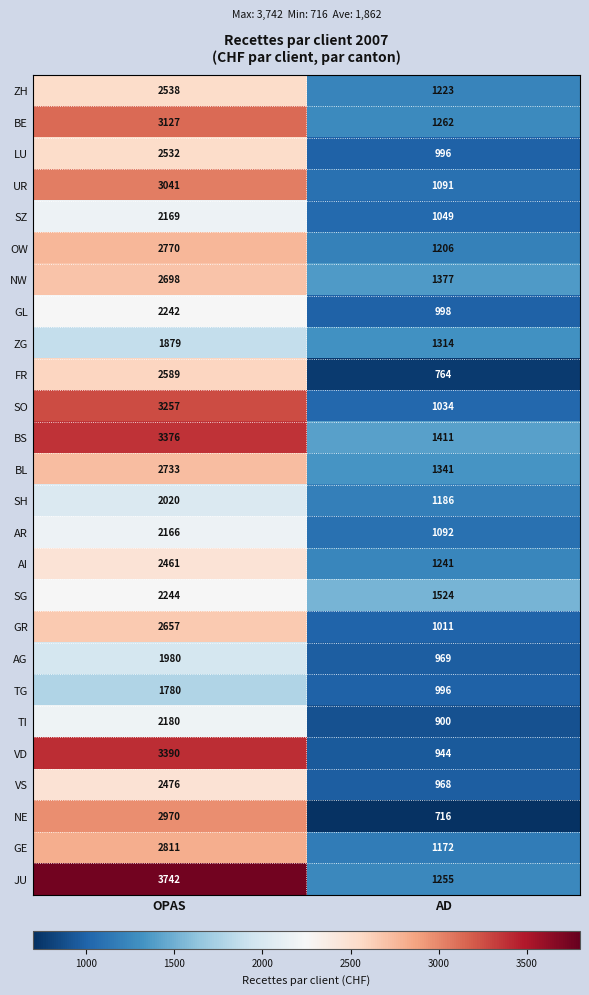

The AR series shows 1605 at AD. True or false?

False